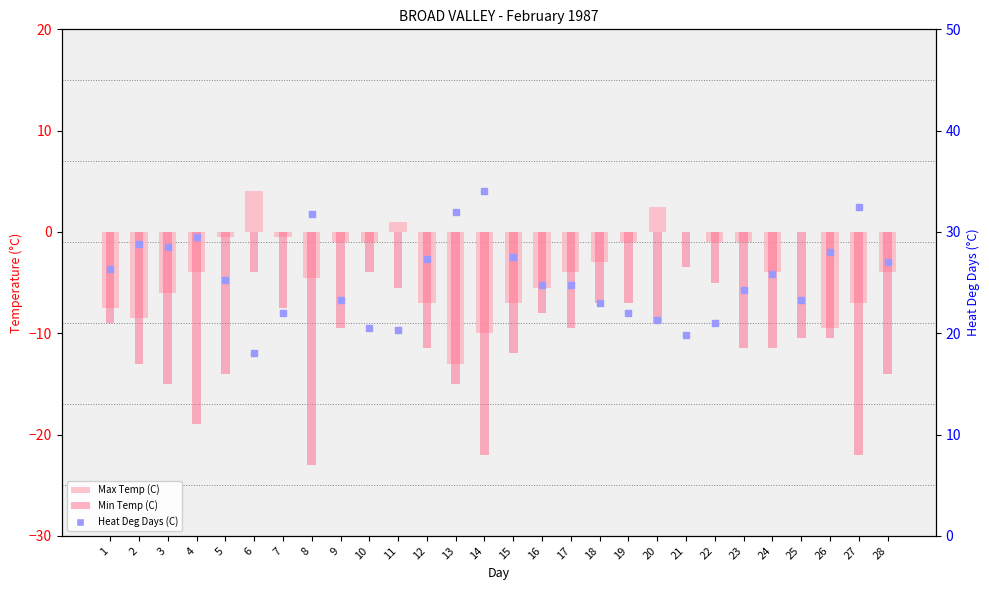

At how many categories does at least one series exceed 5?

28